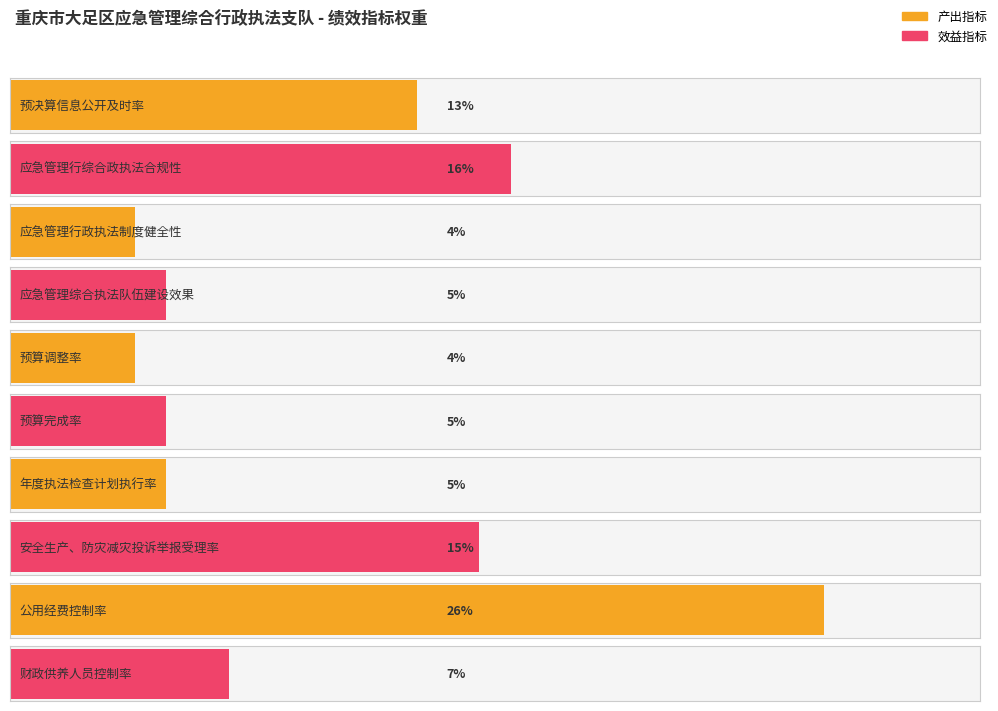

What is the average value?

10